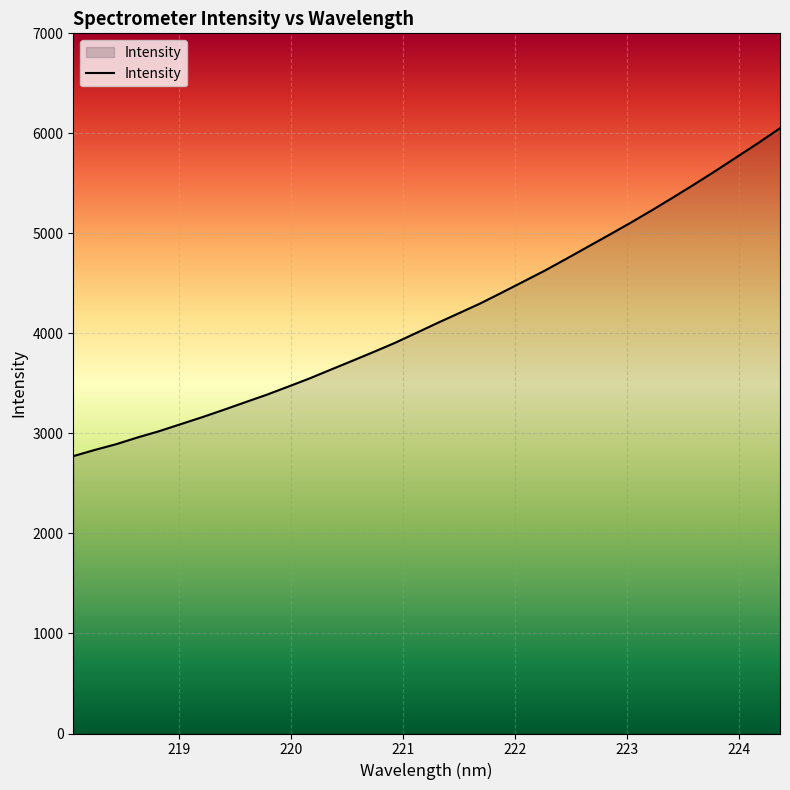

How many lines are shown in the chart?

1